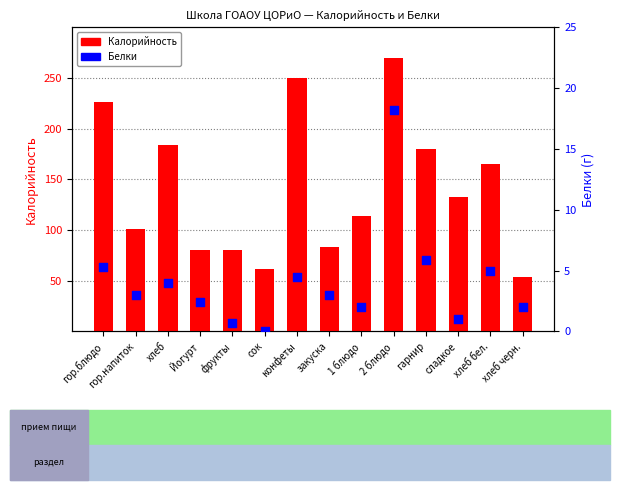

What is the total value across all series at Йогурт?

82.4